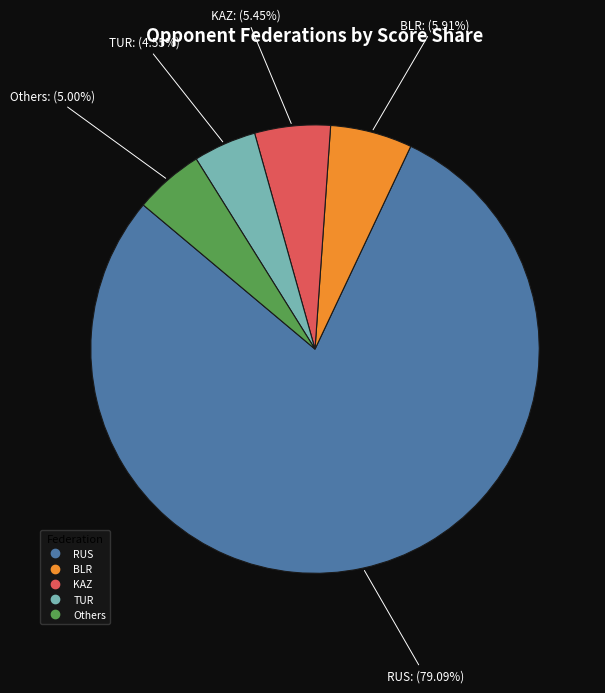

Does any single category account for the majority?

Yes